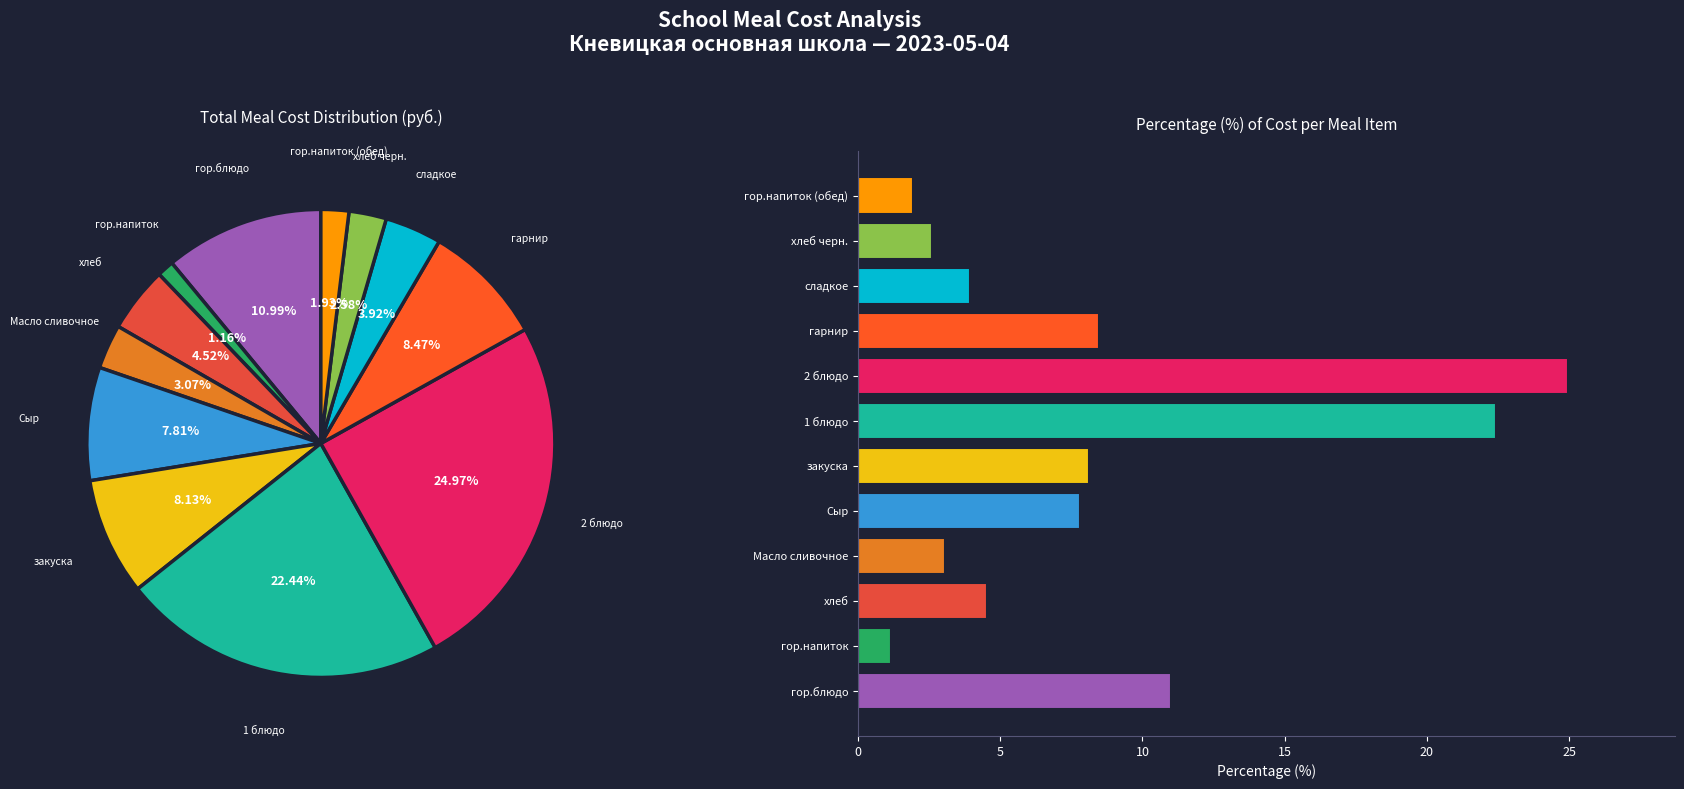

Count the number of slices in the pie.

12